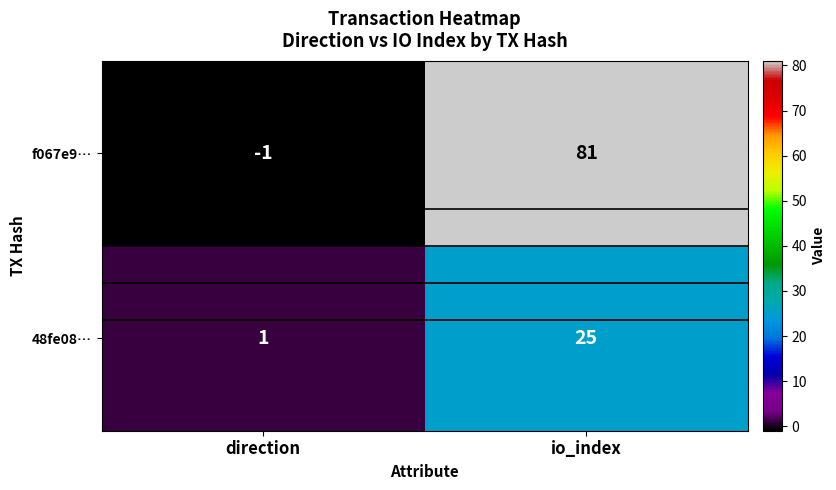

How many series are shown in this chart?

2